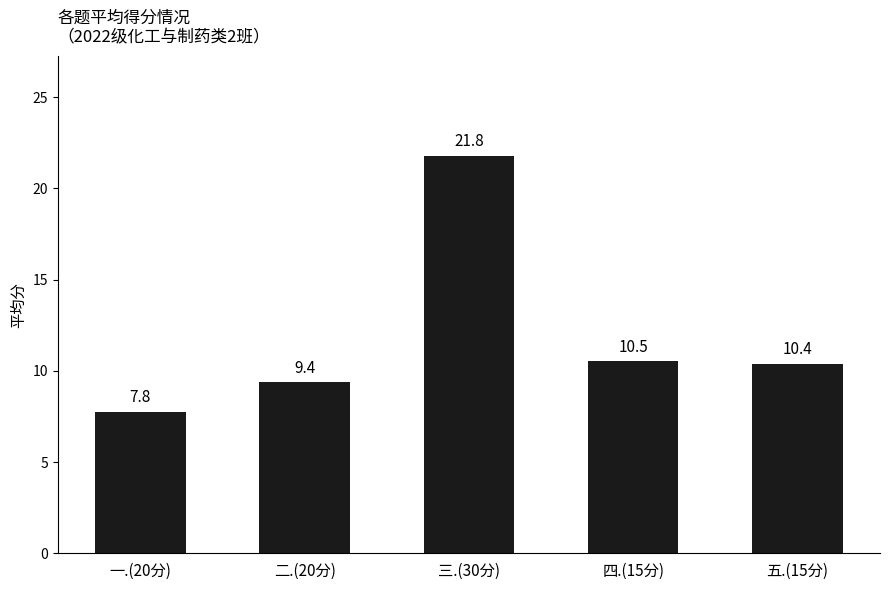

How many values are below 10?

2